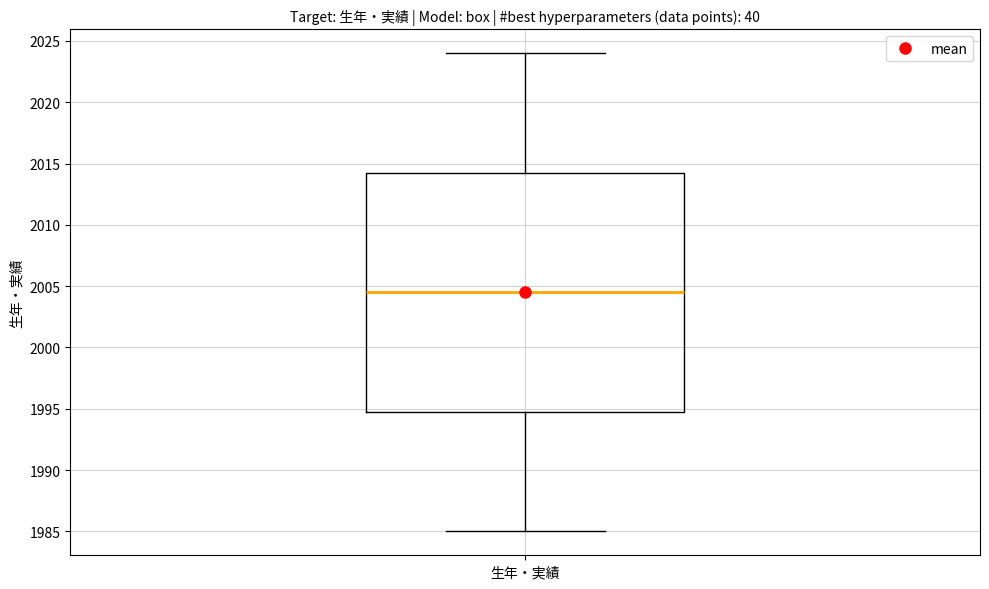

Read this box plot against the y-axis: the position of the median line, the range covered by the box, and the ends of both whiskers. The values are not printed on the chart, so give them approximately, as read against the axis.

median 2004.5, box 1995.0 to 2014.5, whiskers 1985.0 to 2024.0